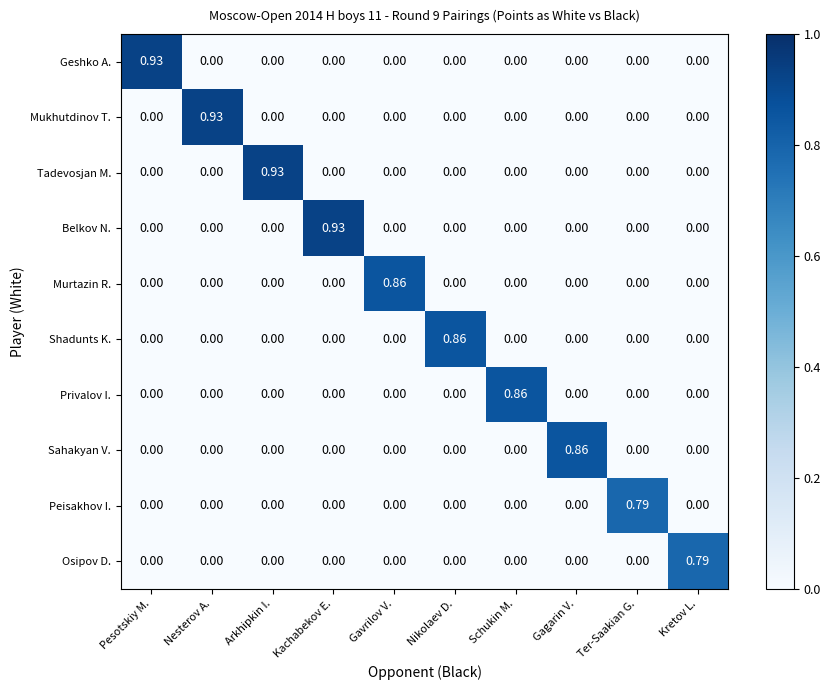

Which category has the highest value in the Osipov D. series?

Kretov L.